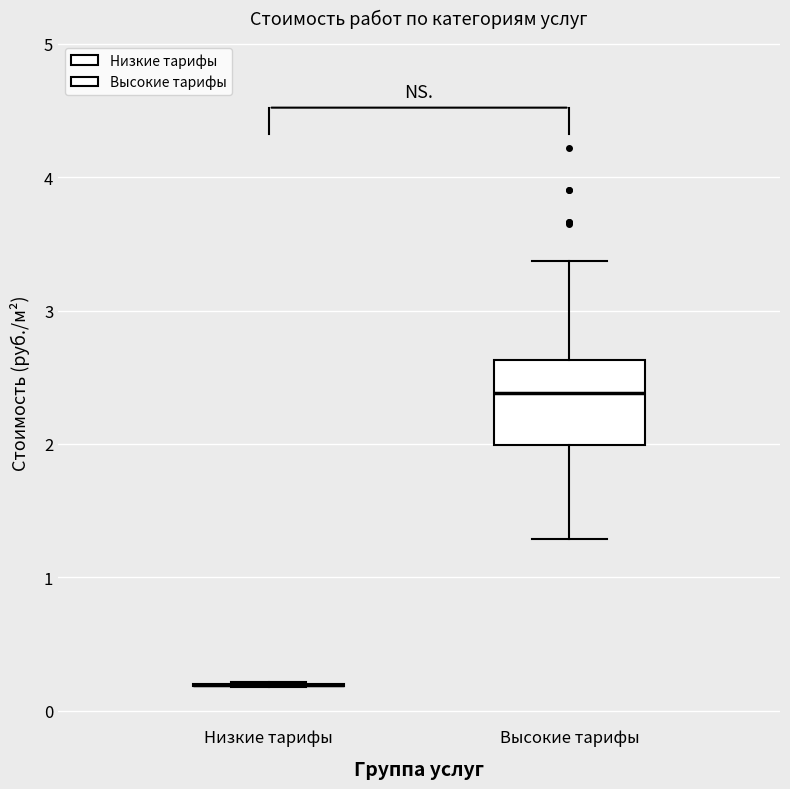

Reading left to right, read every box against the y-axis: the position of its median line, the range the box covers, and the ends of its whiskers. The values are not printed on the chart, so give them approximately, as read against the axis.

Низкие тарифы: box collapsed to a line at 0.2, whiskers 0.2 to 0.2
Высокие тарифы: median 2.4, box 2.0 to 2.6, whiskers 1.3 to 3.4